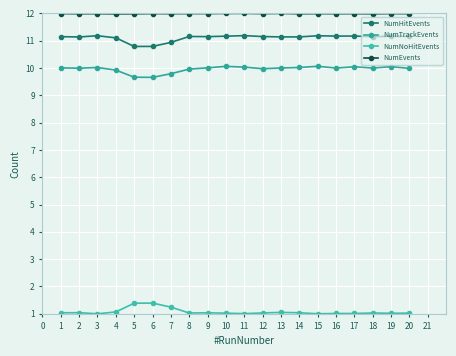

What is the difference between the maximum and second lowest values in the NumTrackEvents series?

0.4